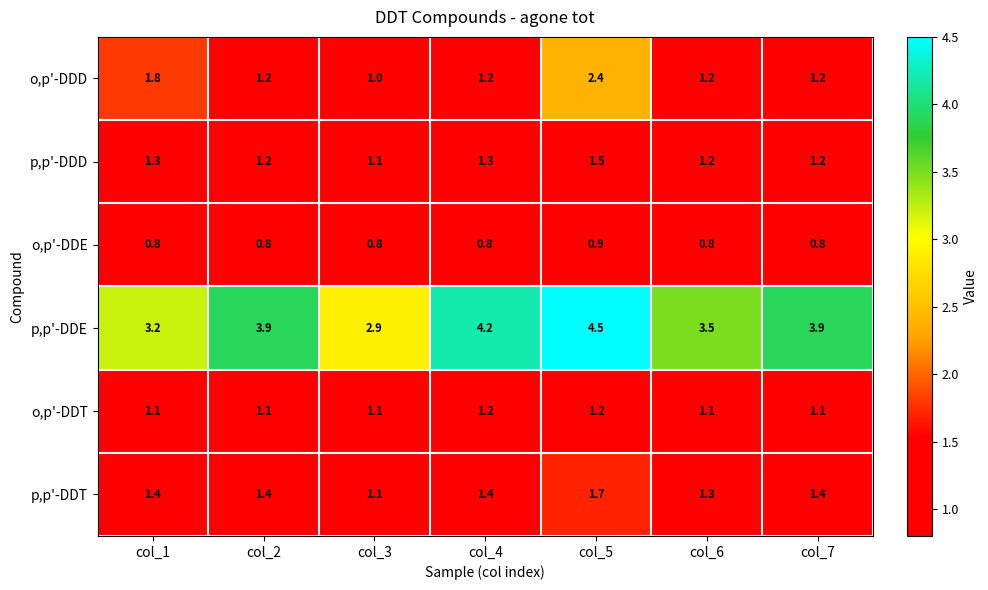

Which series has the widest spread of values?

p,p'-DDE